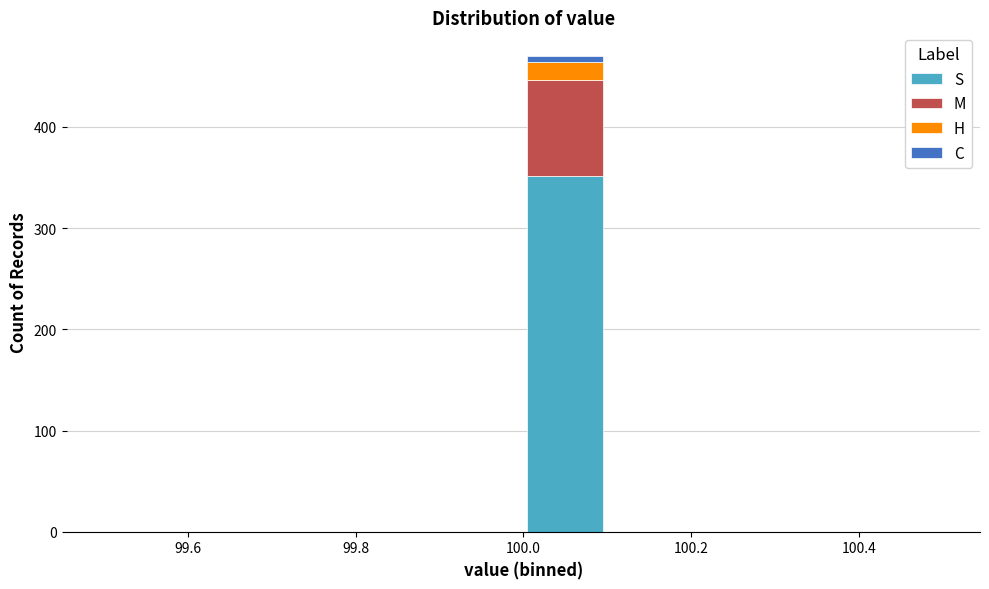

Which range on the x-axis has the tallest stacked bar (by total height)?

100.0 to 100.1